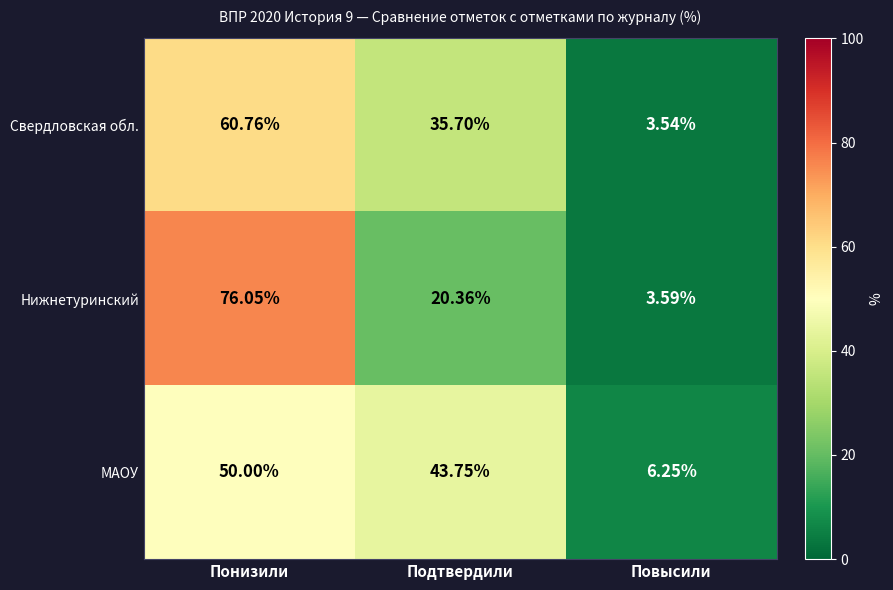

What is the spread (max minus min) of values at Повысили?

2.7